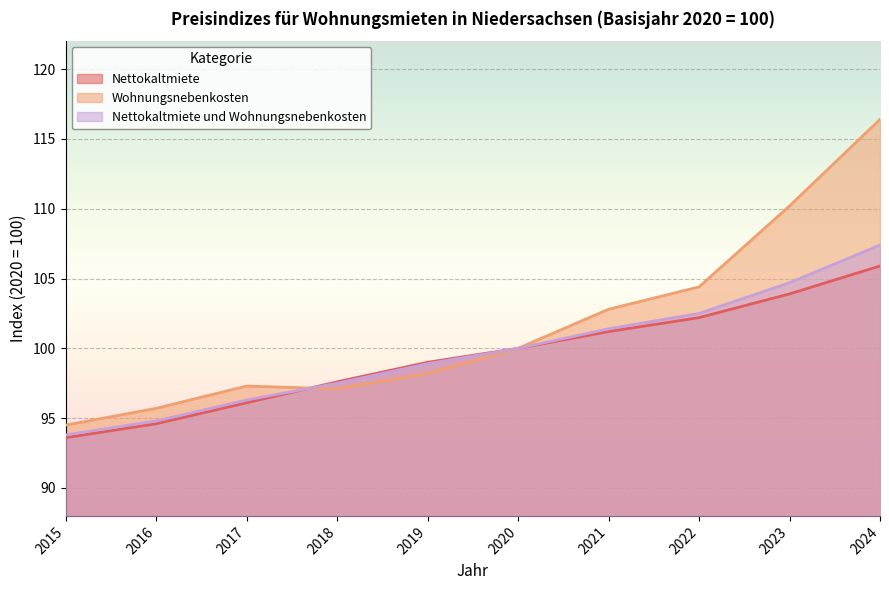

How many lines are shown in the chart?

3